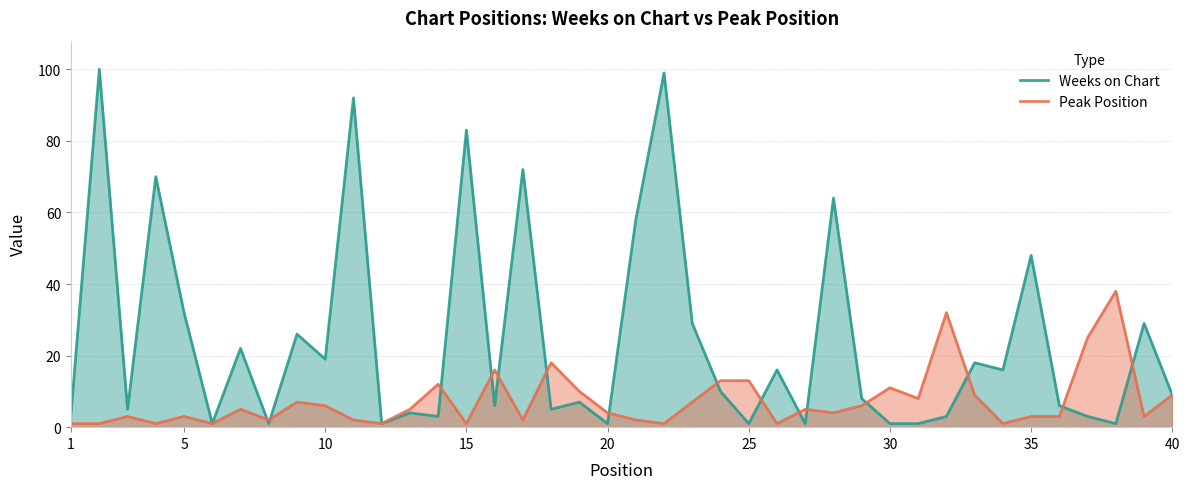

Is it true that Weeks on Chart equals 32 at 5?

True